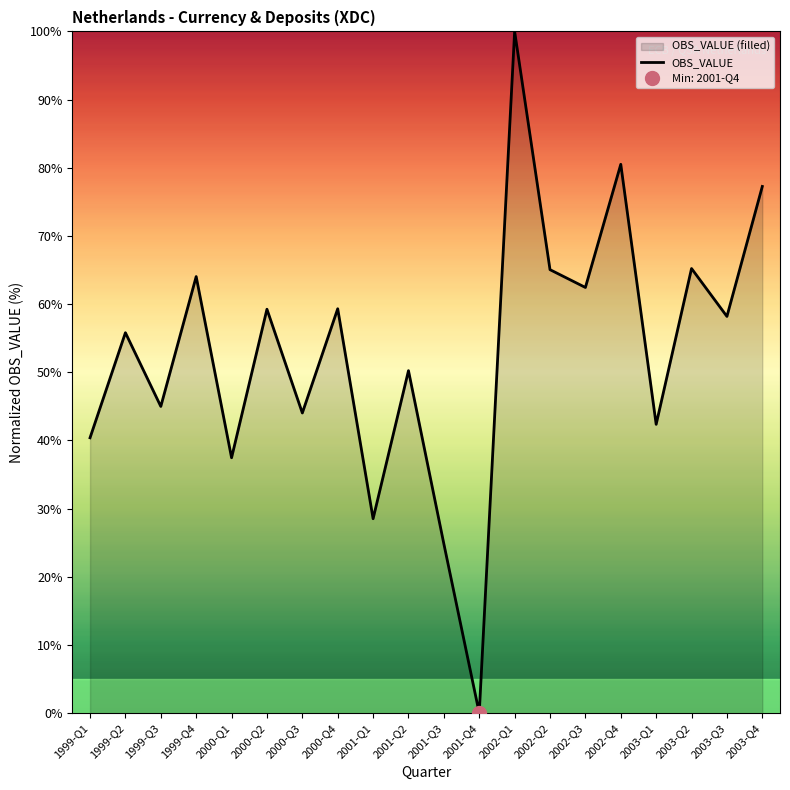

What is the difference between the values at 2002-Q1 and 2000-Q2?

40.8